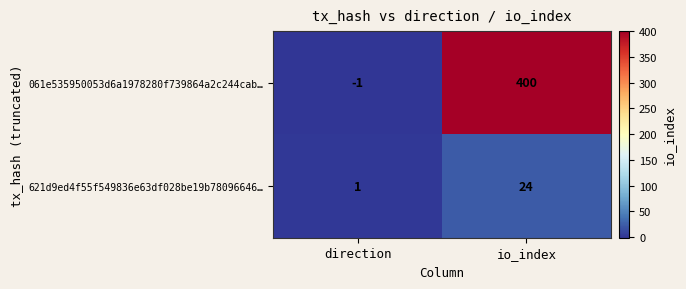

Rank the categories by 621d9ed4f55f549836e63df028be19b78096646… value from lowest to highest.

direction, io_index